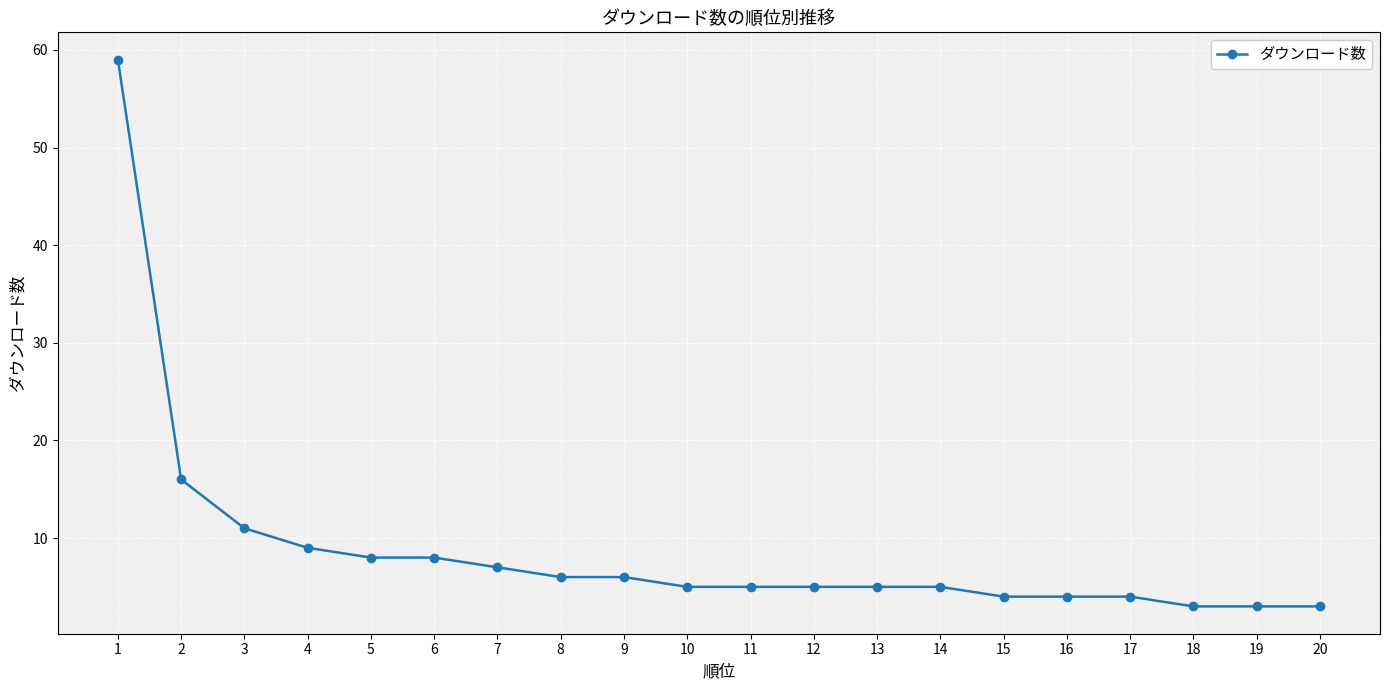

What is the difference between the maximum and minimum values?

56